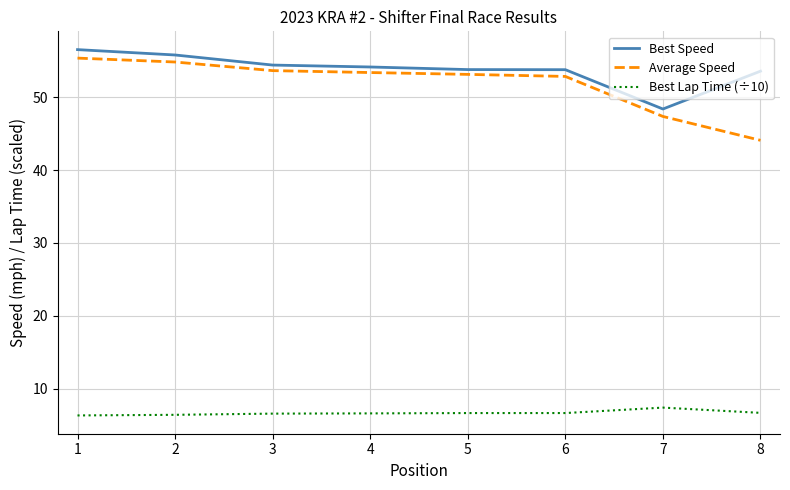

True or false: Best Lap Time (÷10) and Best Speed cross at least once.

False